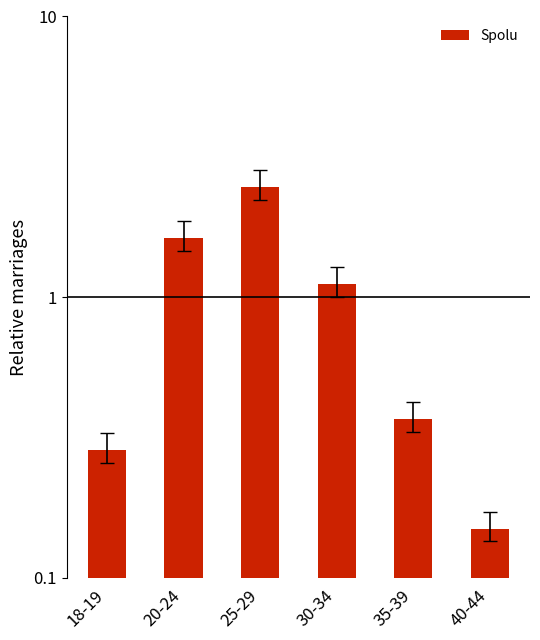

True or false: the data shows 1.1 at 30-34.

True